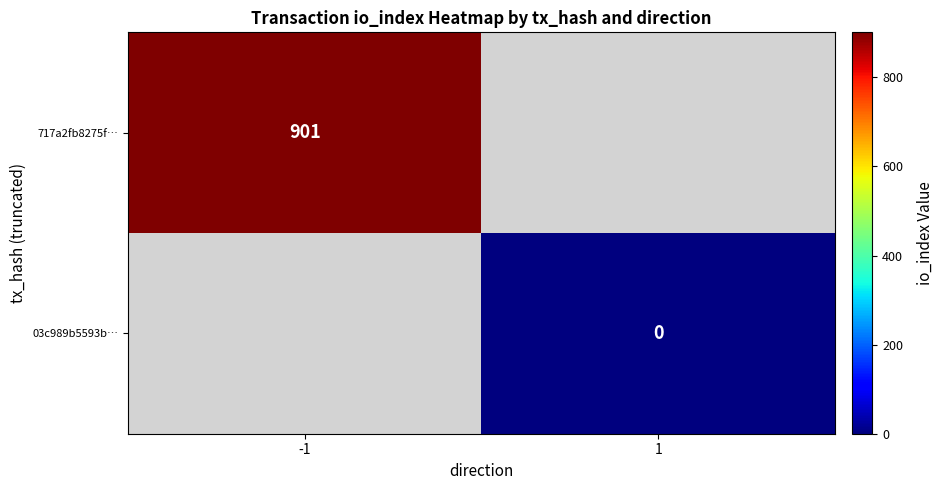

Is it true that 717a2fb8275f… equals 376.0 at -1?

False